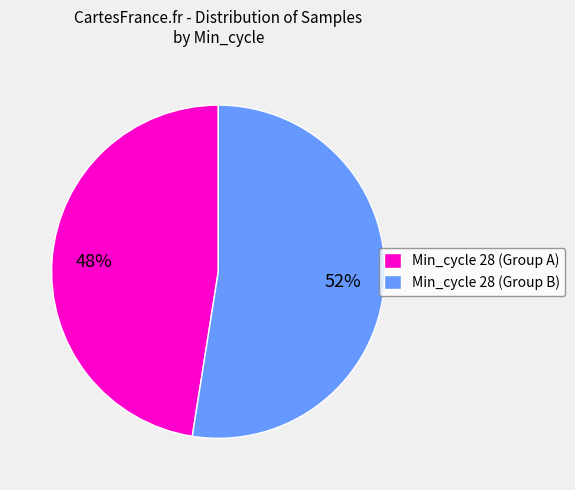

To the nearest percent, what is the average slice percentage?

50%